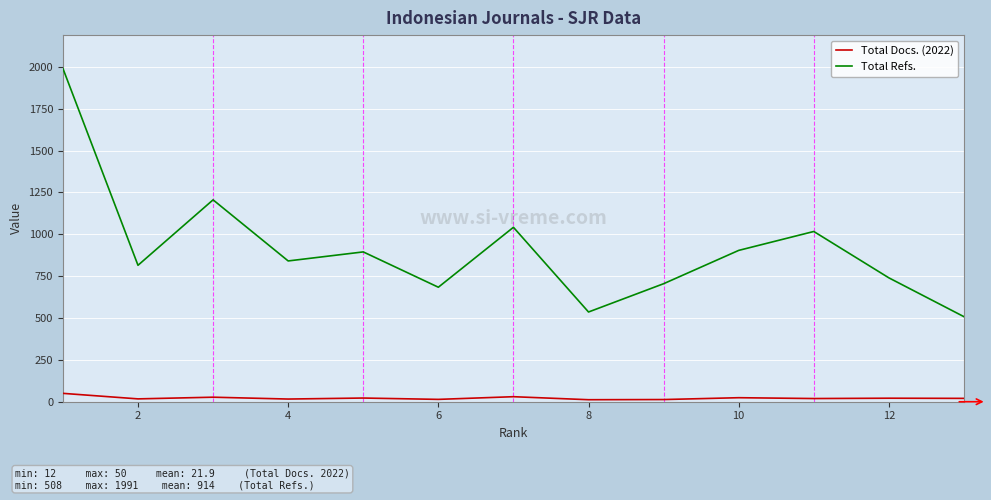

What is the greatest value displayed?

1991